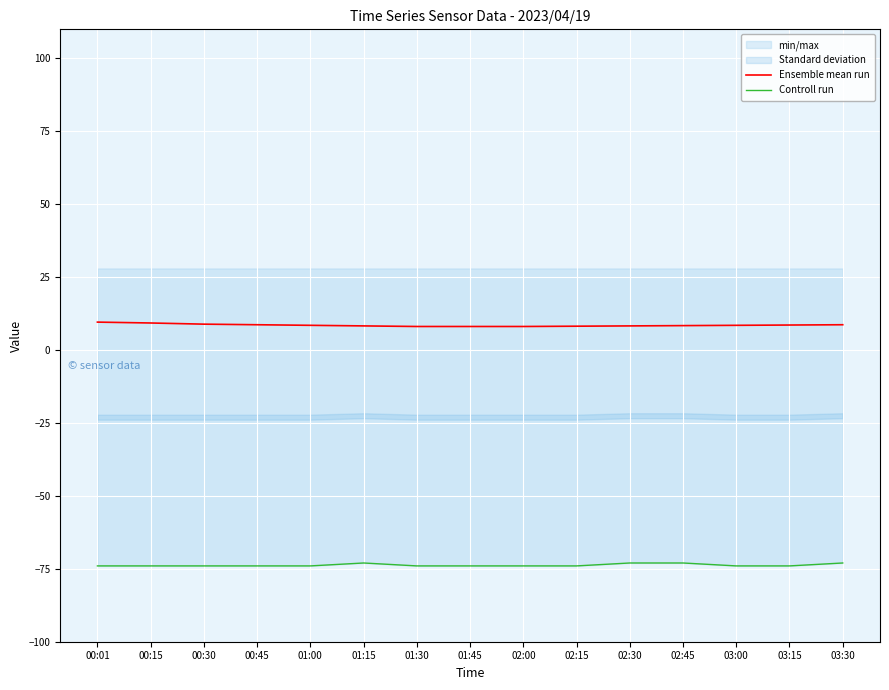

What is the difference between the second highest and minimum values in the Controll run series?

1.0